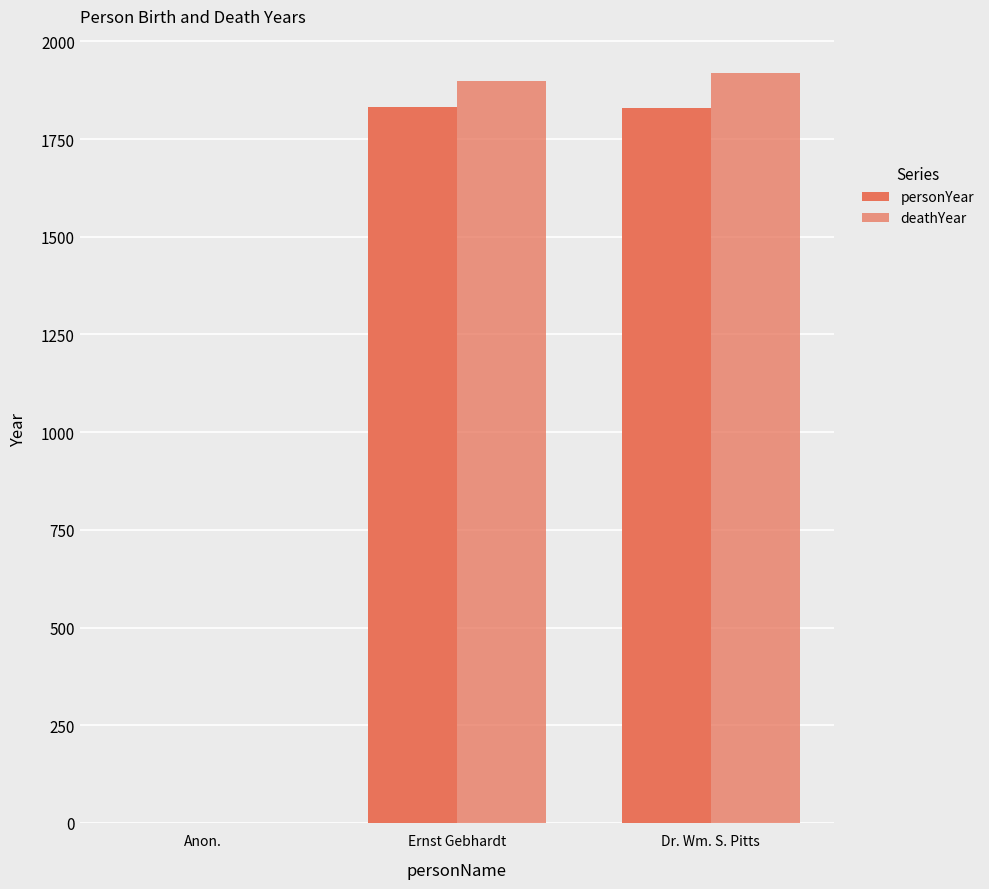

How many groups of bars are there?

3